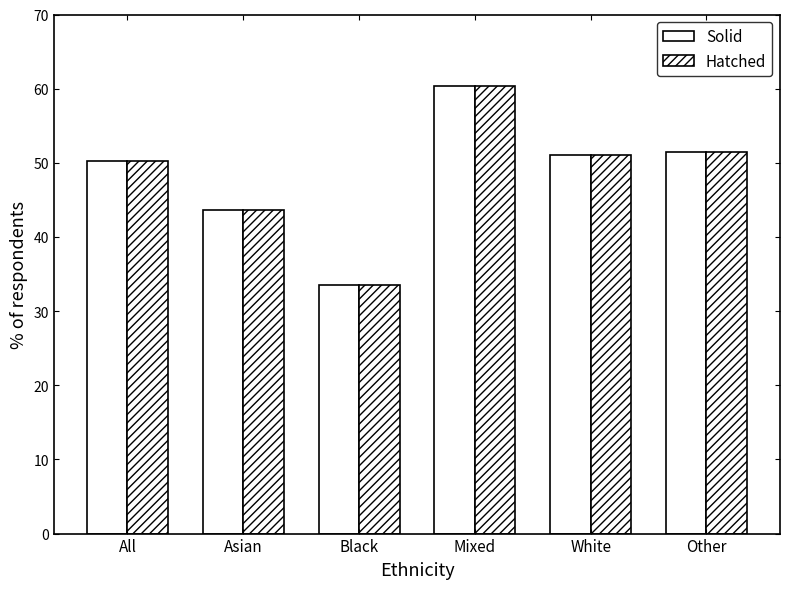

Reading left to right, list all the values displayed in this chart.

Solid: 50.2	43.7	33.5	60.3	51.1	51.4
Hatched: 50.2	43.7	33.5	60.3	51.1	51.4